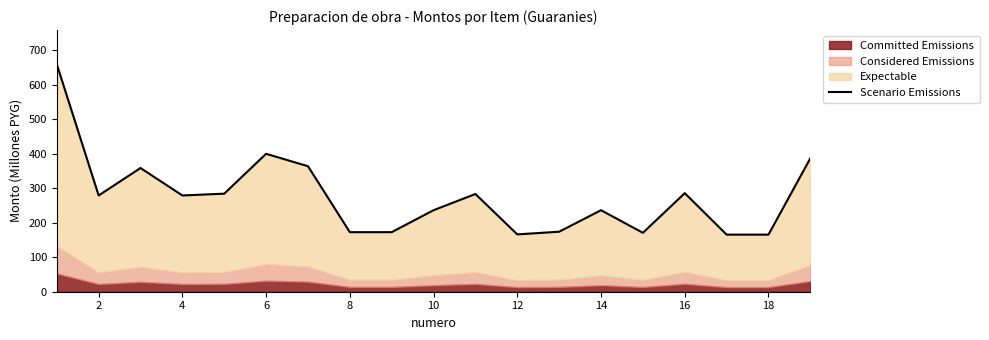

What is the sum of all values?

5242.5